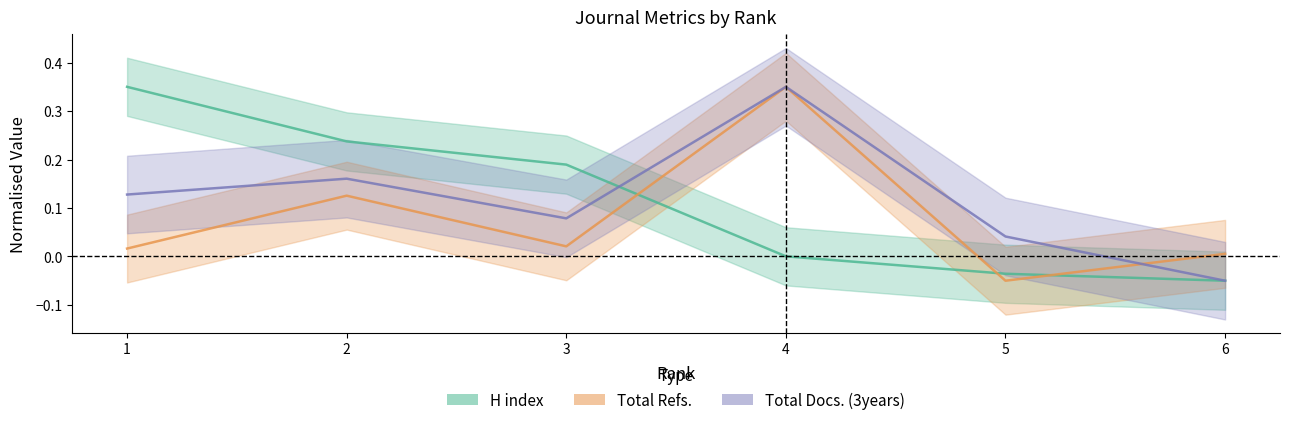

Rank the series by their maximum value, from highest to lowest.

H index, Total Refs., Total Docs. (3years)